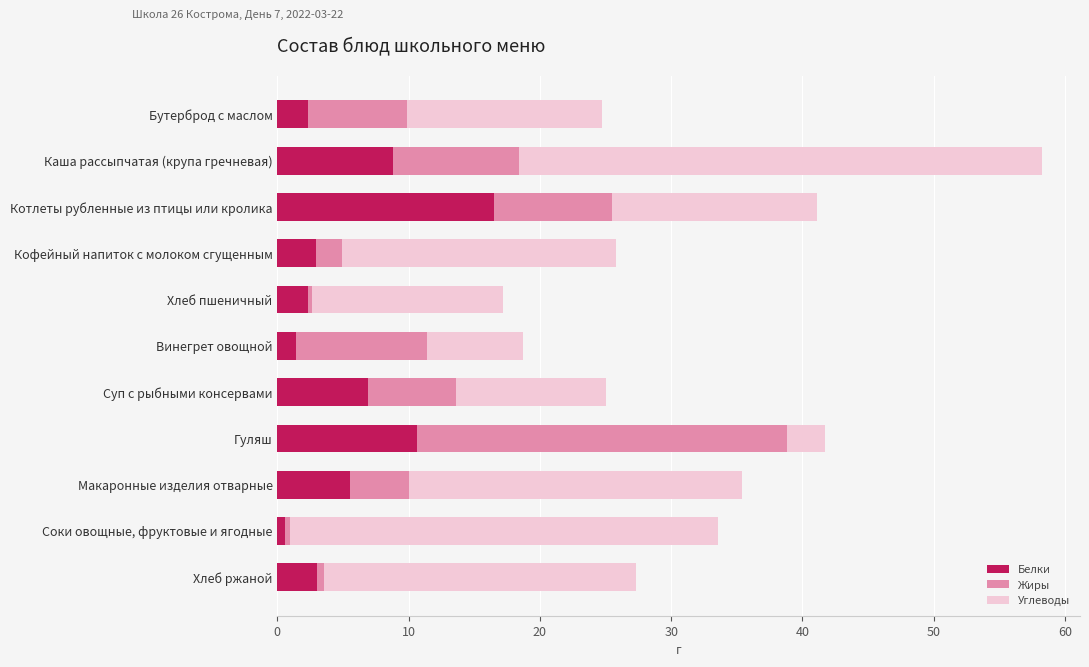

How many categories are shown in the chart?

11